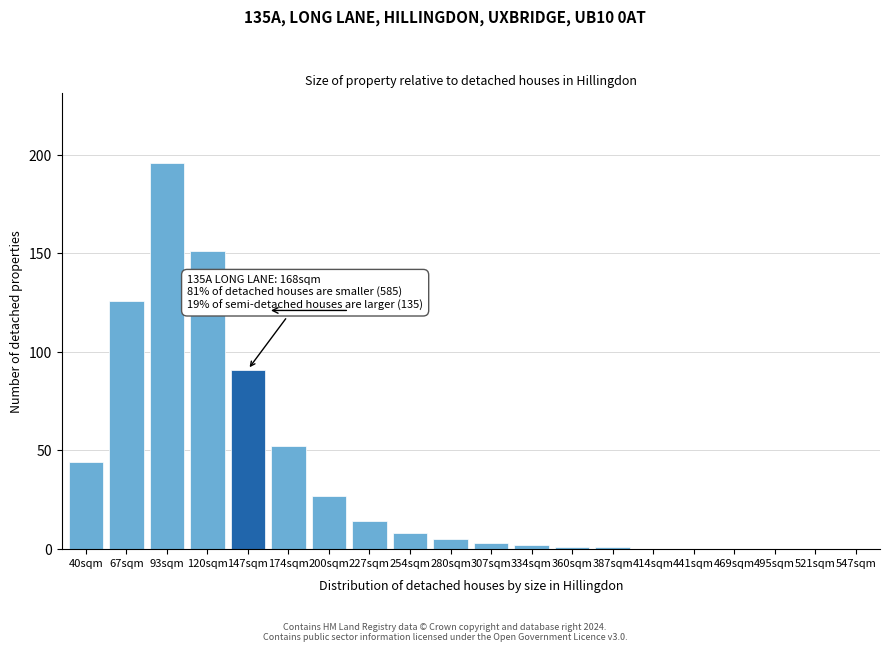

Reading left to right, what are all the values shown in this chart?

40sqm=44	67sqm=126	93sqm=196	120sqm=151	147sqm=91	174sqm=52	200sqm=27	227sqm=14	254sqm=8	280sqm=5	307sqm=3	334sqm=2	360sqm=1	387sqm=1	414sqm=0	441sqm=0	469sqm=0	495sqm=0	521sqm=0	547sqm=0